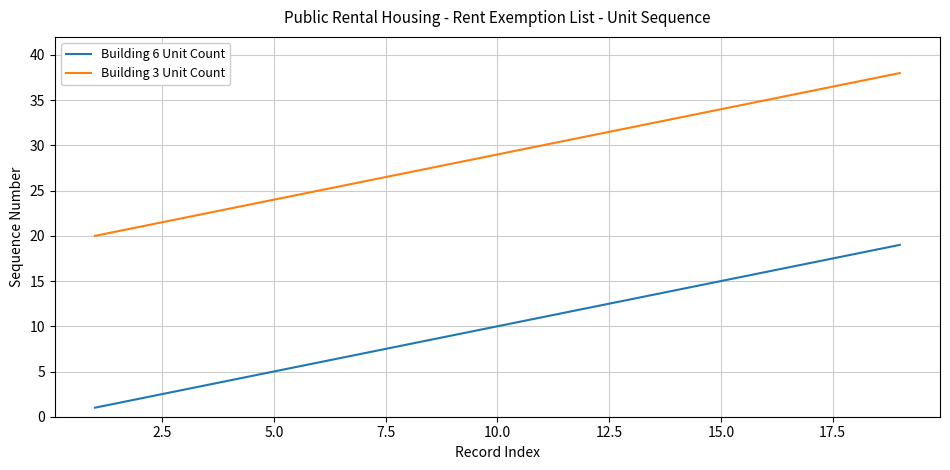

Rank the series by their average value, from lowest to highest.

Building 6 Unit Count, Building 3 Unit Count